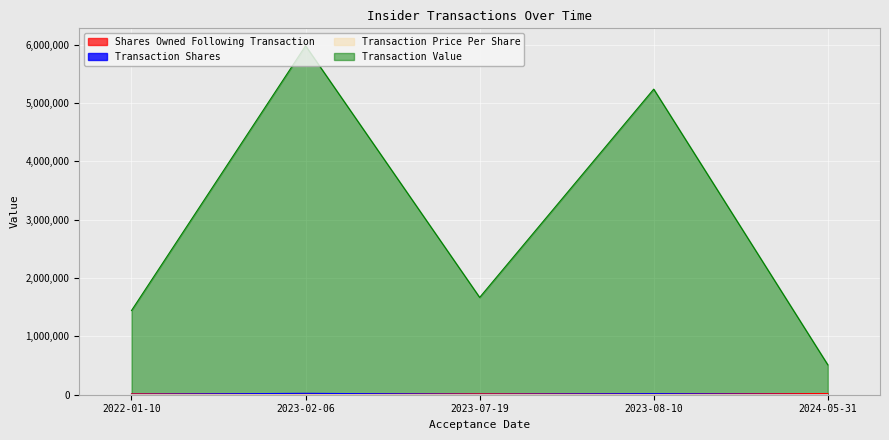

True or false: Transaction Price Per Share has a value of 250.4 at 2023-02-06.

True